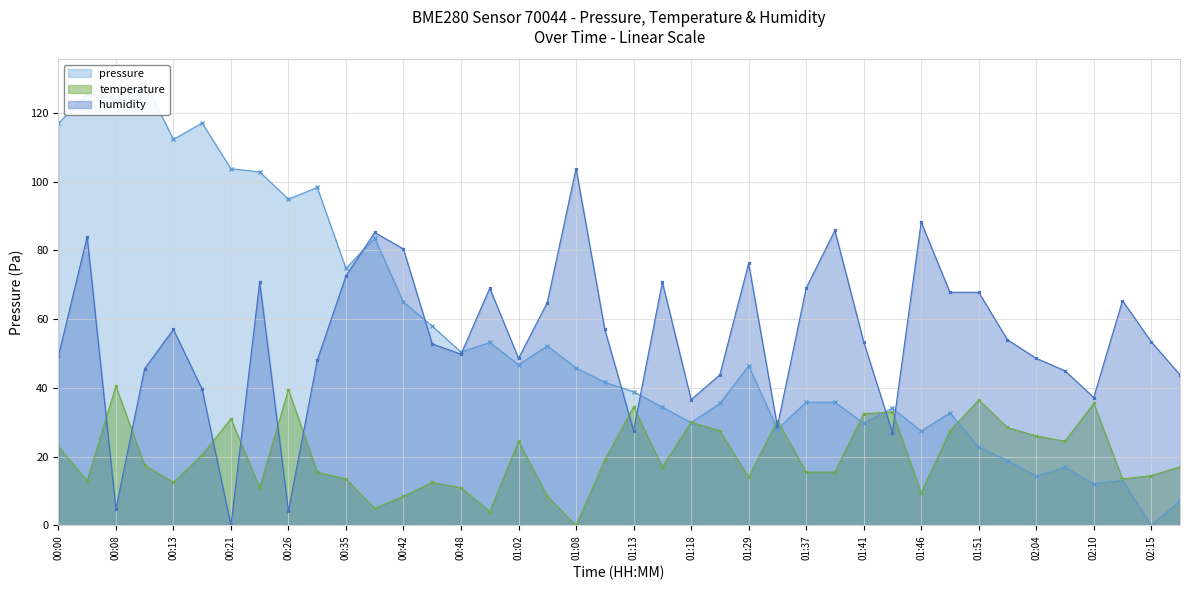

Rank the categories by temperature value from highest to lowest.

00:08, 00:26, 01:51, 02:10, 01:13, 01:44, 01:41, 00:21, 01:34, 01:18, 01:54, 01:26, 01:49, 02:04, 01:02, 02:07, 00:00, 00:16, 01:11, 00:10, 01:16, 02:21, 00:32, 01:37, 01:39, 02:15, 01:29, 00:35, 02:13, 00:03, 00:13, 00:45, 00:24, 00:48, 01:46, 00:42, 01:05, 00:37, 00:59, 01:08